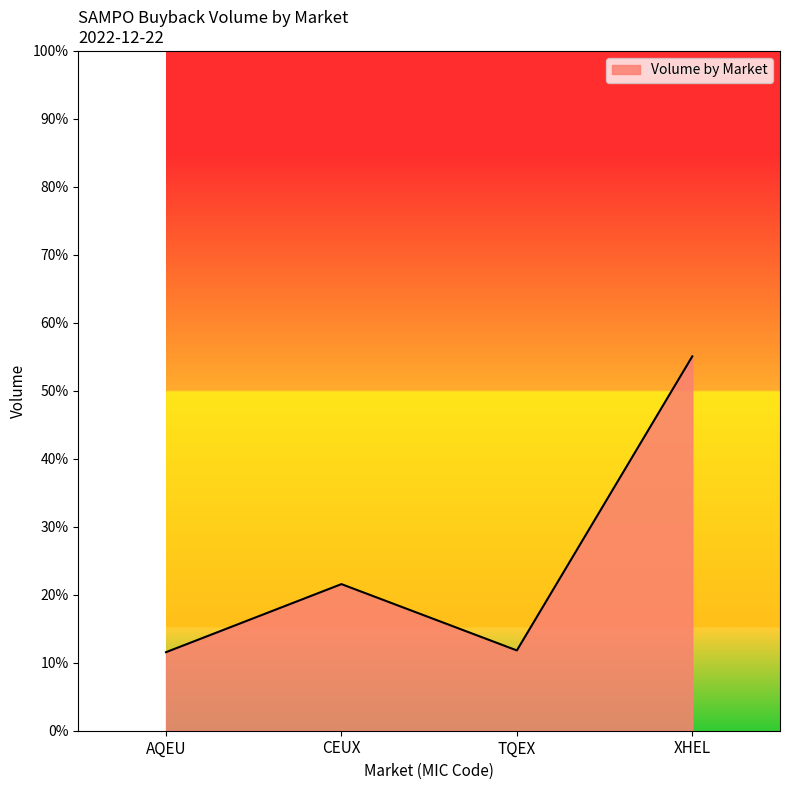

What is the ratio of the value at XHEL to the value at CEUX?

2.6